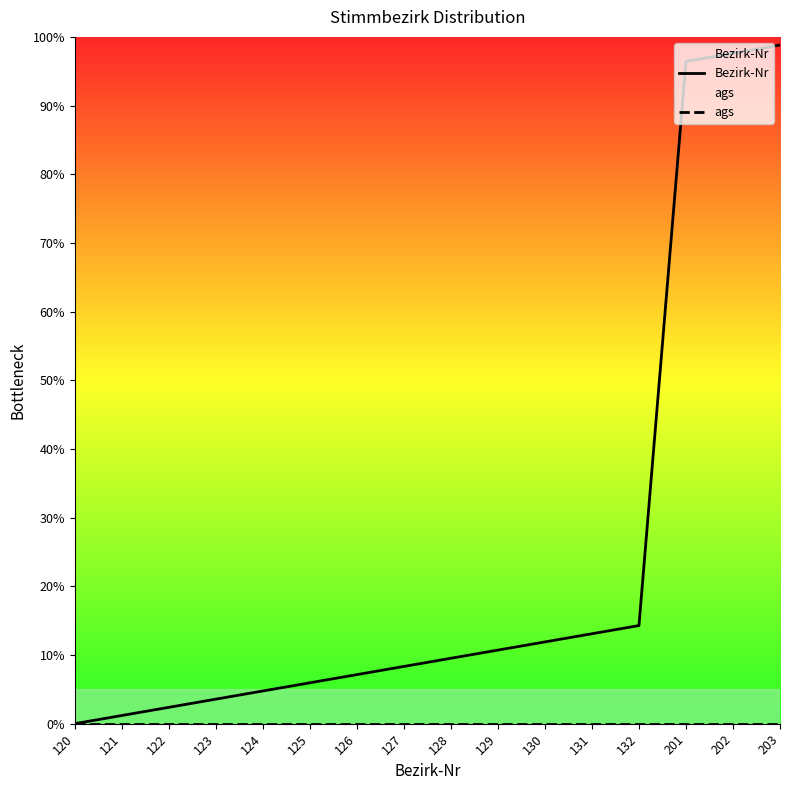

Reading left to right, transcribe all the data shown in this chart.

Bezirk-Nr: 120=0.0	121=1.2	122=2.4	123=3.6	124=4.8	125=6.0	126=7.1	127=8.3	128=9.5	129=10.7	130=11.9	131=13.1	132=14.3	201=96.4	202=97.6	203=98.8
ags: 120=0.0	121=0.0	122=0.0	123=0.0	124=0.0	125=0.0	126=0.0	127=0.0	128=0.0	129=0.0	130=0.0	131=0.0	132=0.0	201=0.0	202=0.0	203=0.0